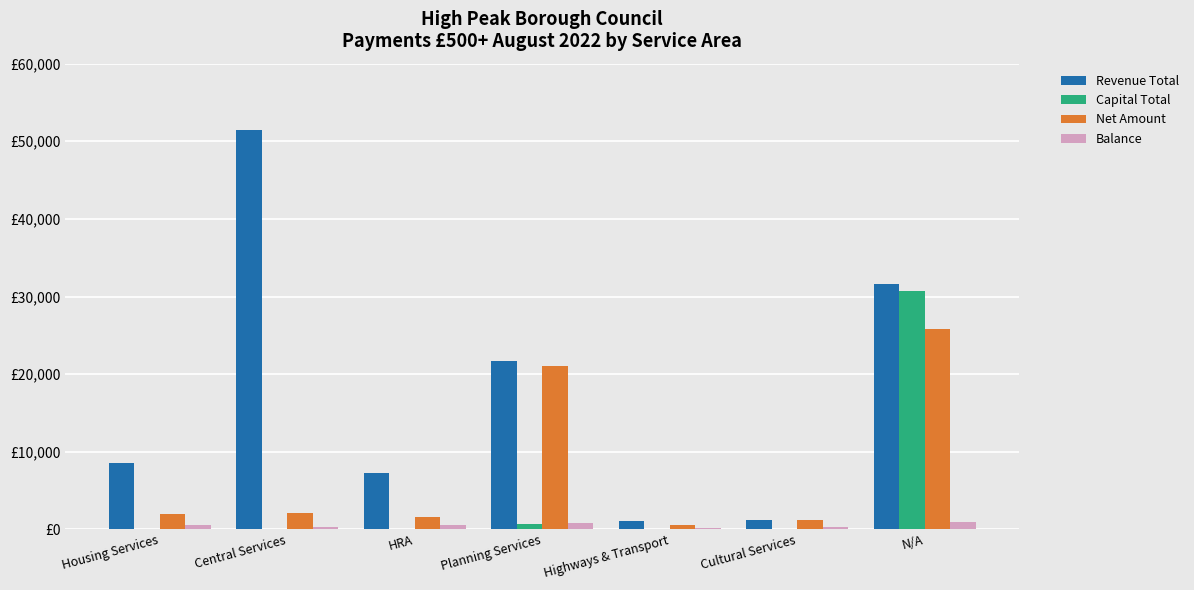

Reading left to right, what are all the values shown in this chart?

Revenue Total: Housing Services=8587.0	Central Services=51513.9	HRA=7224.1	Planning Services=21733.4	Highways & Transport=1112.4	Cultural Services=1167.0	N/A=31648.8
Capital Total: Housing Services=0.0	Central Services=0.0	HRA=0.0	Planning Services=750.0	Highways & Transport=0.0	Cultural Services=0.0	N/A=30755.8
Net Amount: Housing Services=2000.0	Central Services=2100.1	HRA=1611.7	Planning Services=21000.0	Highways & Transport=559.6	Cultural Services=1167.0	N/A=25837.5
Balance: Housing Services=600.0	Central Services=300.0	HRA=500.0	Planning Services=800.0	Highways & Transport=200.0	Cultural Services=300.0	N/A=900.0